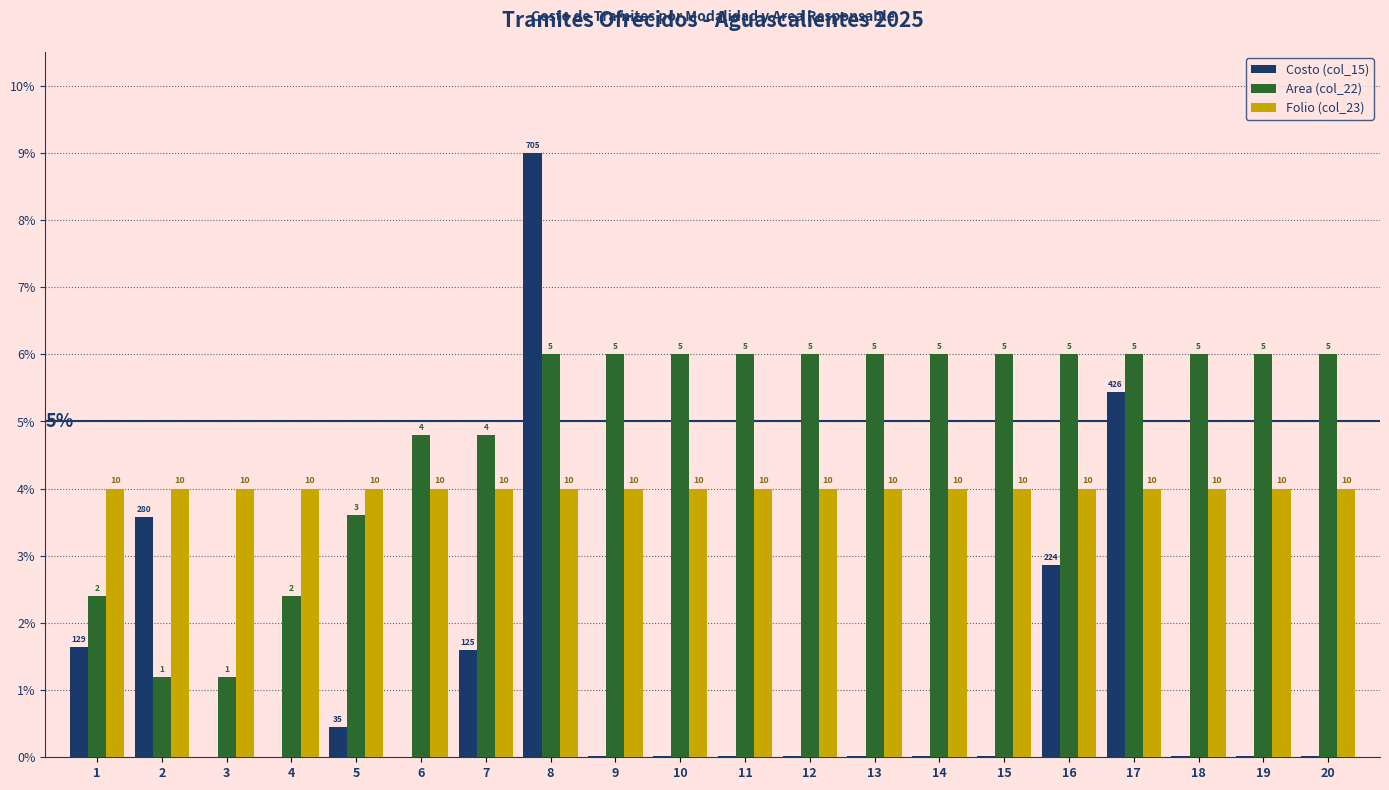

What value does the Area (col_22) series have at 2?

1.2